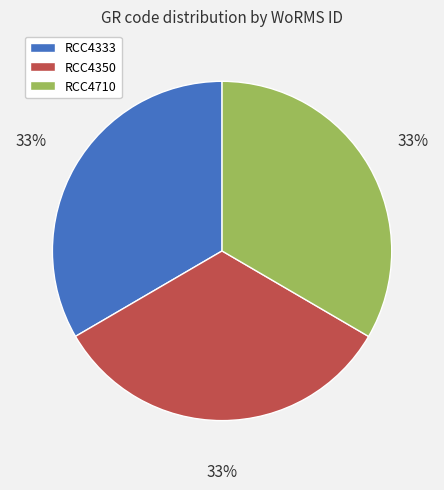

To the nearest percent, what is the average slice percentage?

33%